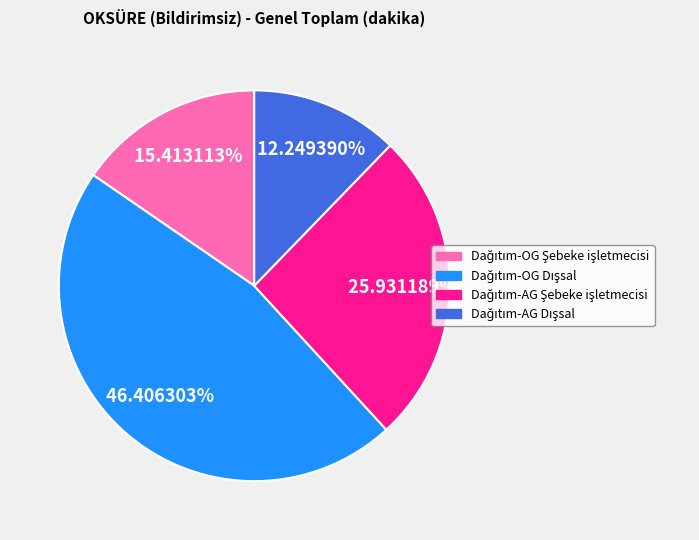

Does any single category account for the majority?

No